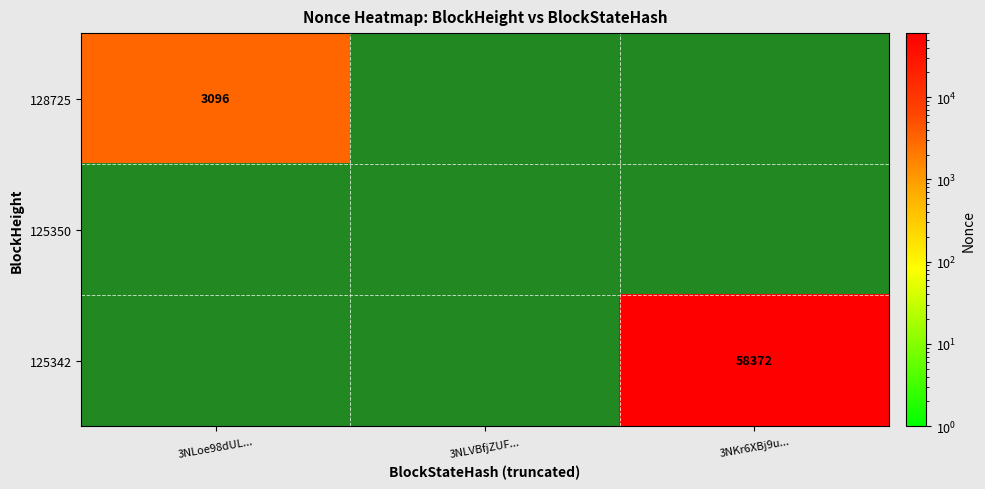

At how many categories does at least one series exceed 12829?

1